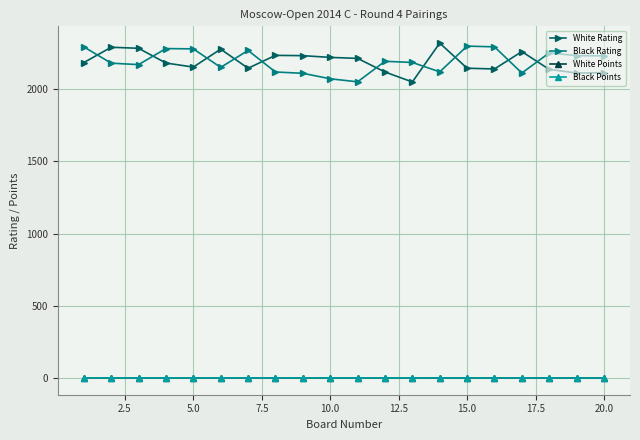

What is the minimum value for White Rating?

2050.0